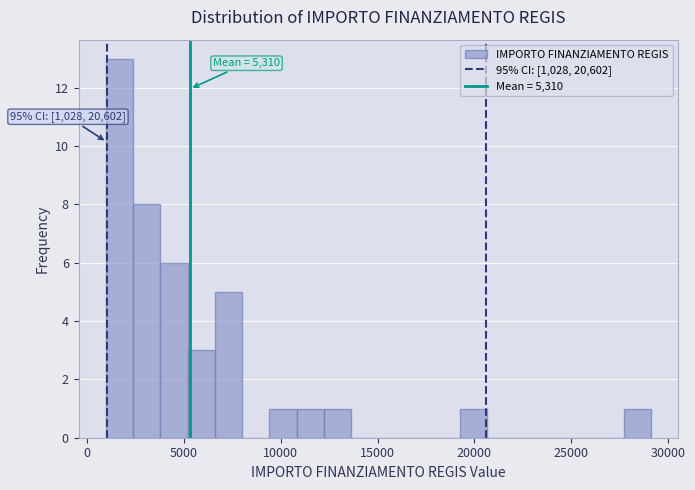

Around what value on the x-axis is the tallest bar? Give the approximate position of its centre, as read against the axis.

1500